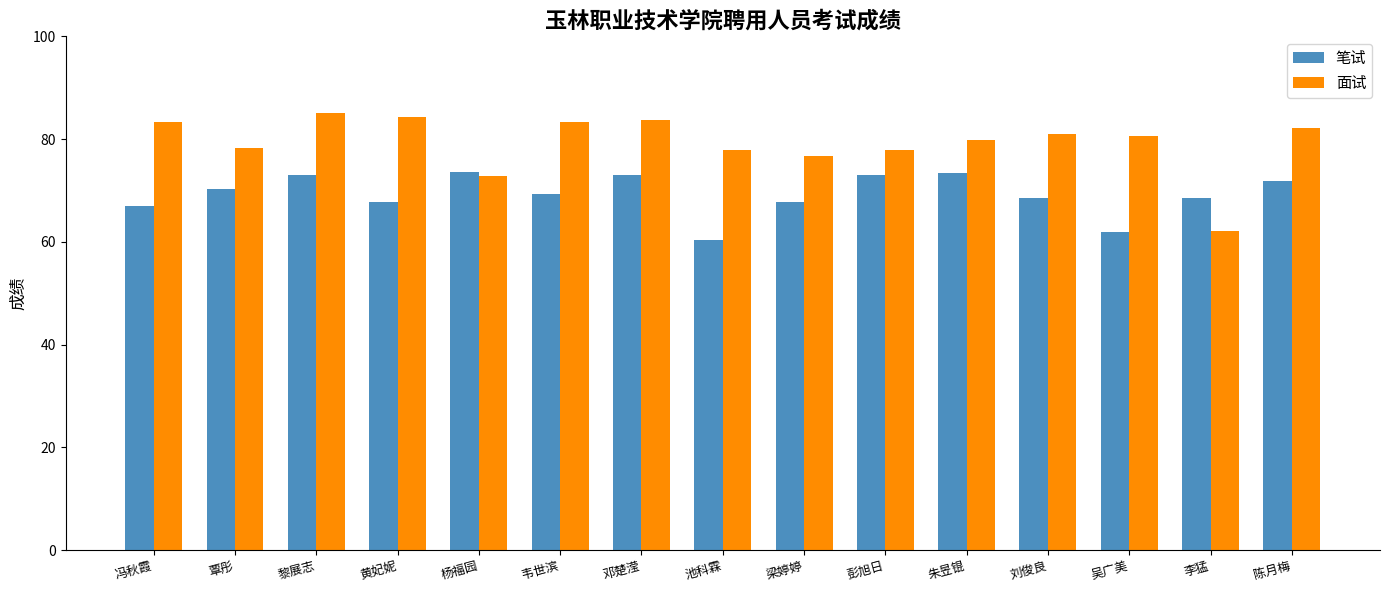

List the series in order of their peak value, highest first.

面试, 笔试